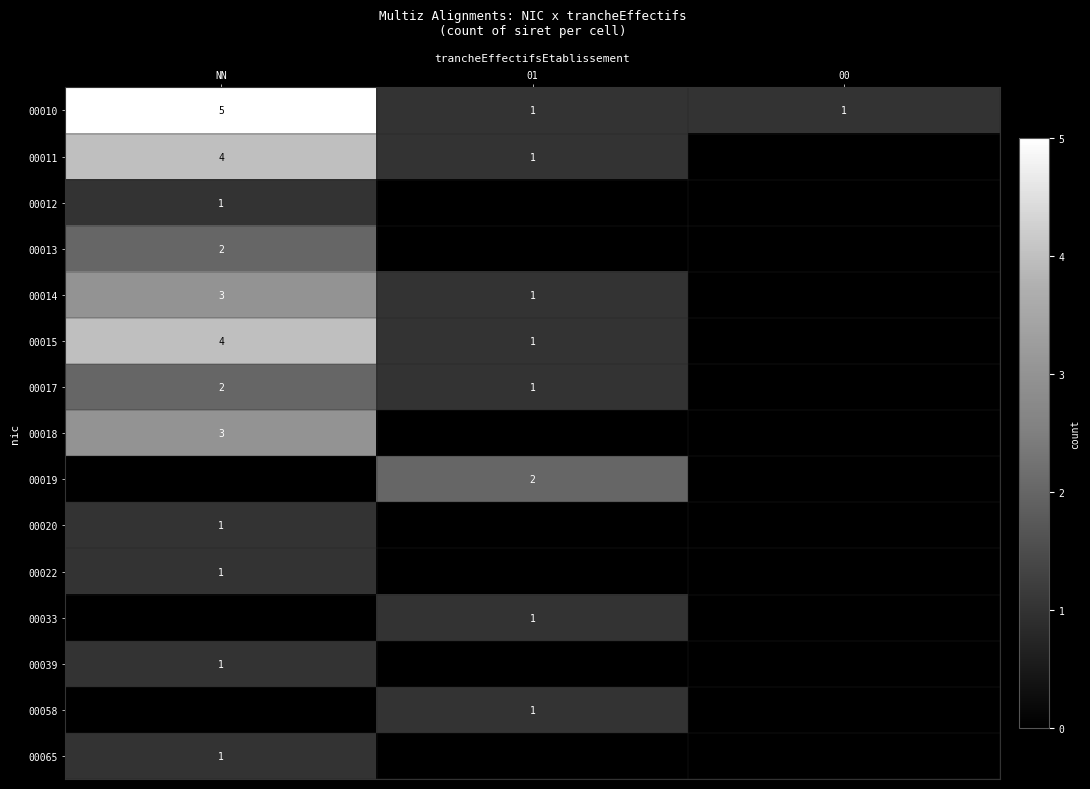

What is the difference between the maximum and minimum values in the 00010 series?

4